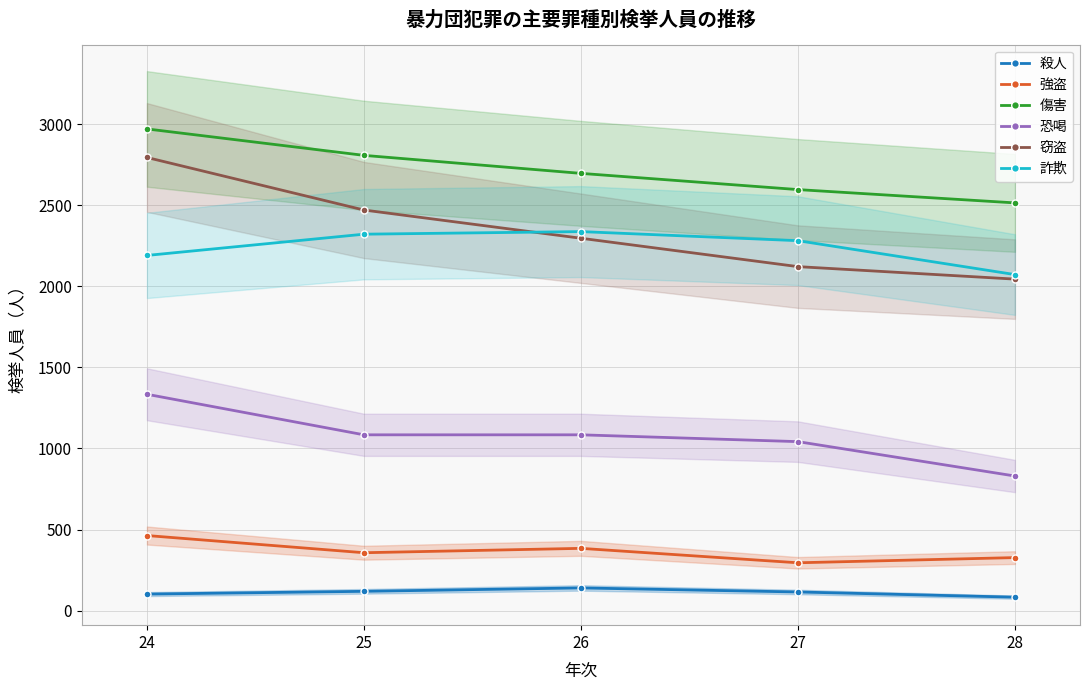

True or false: 恐喝 and 傷害 intersect in this chart.

False